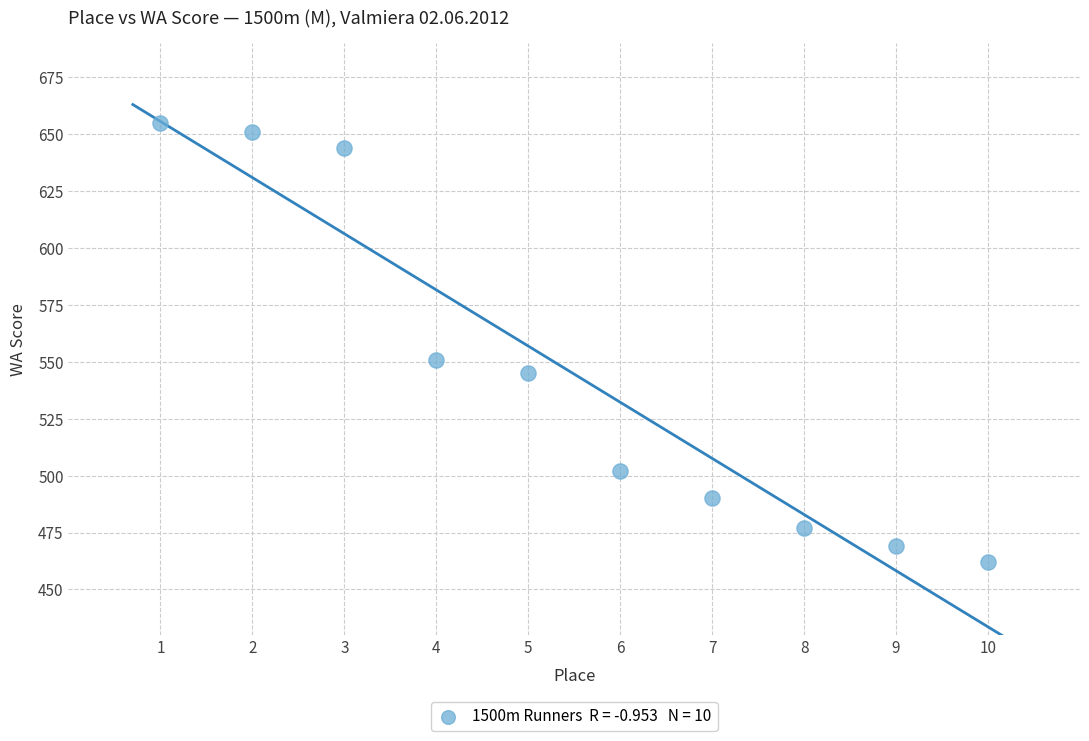

What Y value in the scatter plot is closest to 558?

551